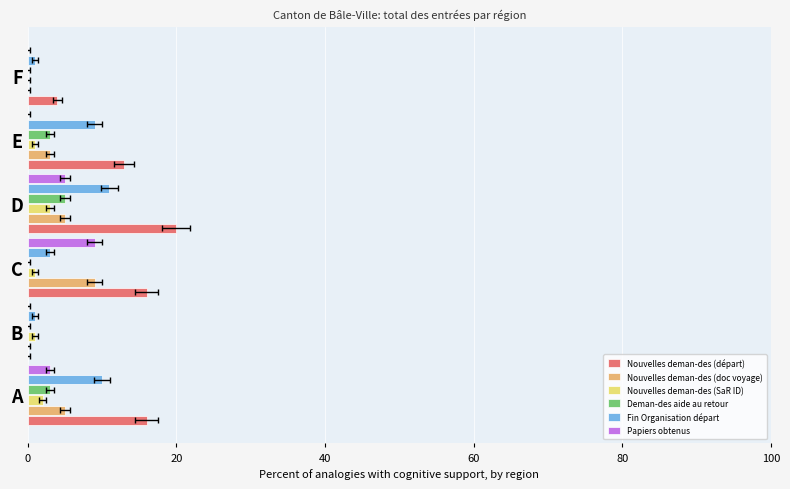

Reading right to left, transcribe all the data shown in this chart.

Nouvelles deman-des (départ): 4	13	20	16	0	16
Nouvelles deman-des (doc voyage): 0	3	5	9	0	5
Nouvelles deman-des (SaR ID): 0	1	3	1	1	2
Deman-des aide au retour: 0	3	5	0	0	3
Fin Organisation départ: 1	9	11	3	1	10
Papiers obtenus: 0	0	5	9	0	3